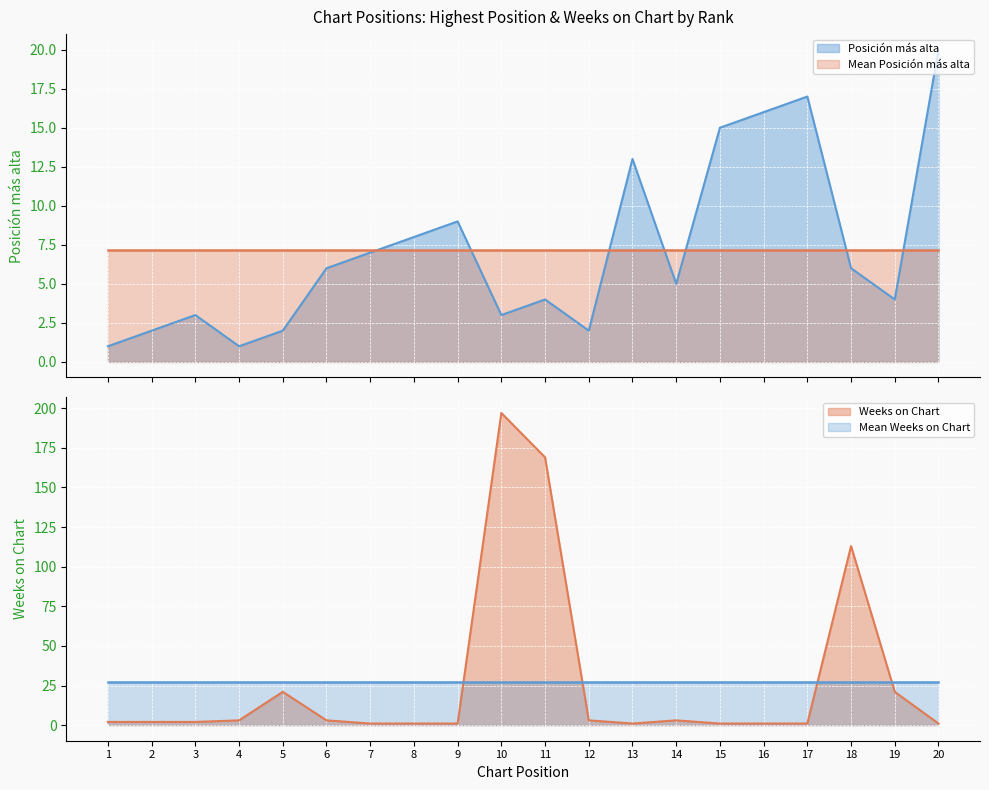

What is the total value across all series at 20?

21